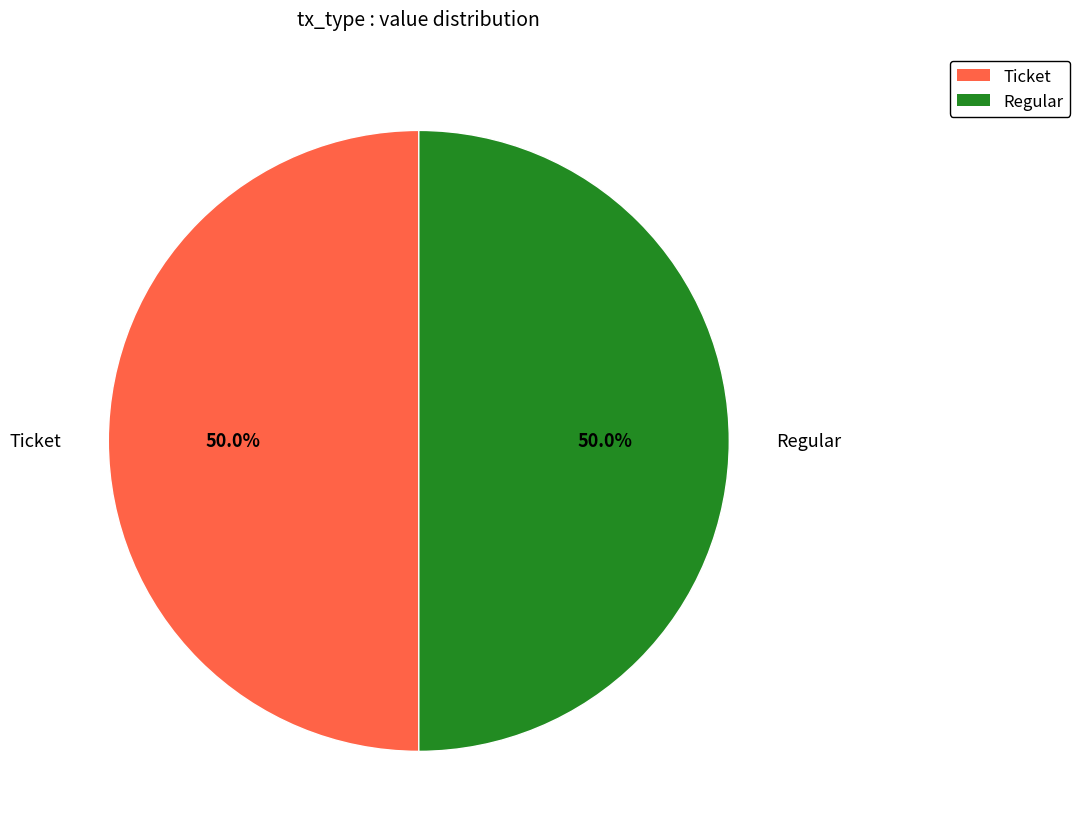

What percentage is NOT represented by Ticket?

50.0%